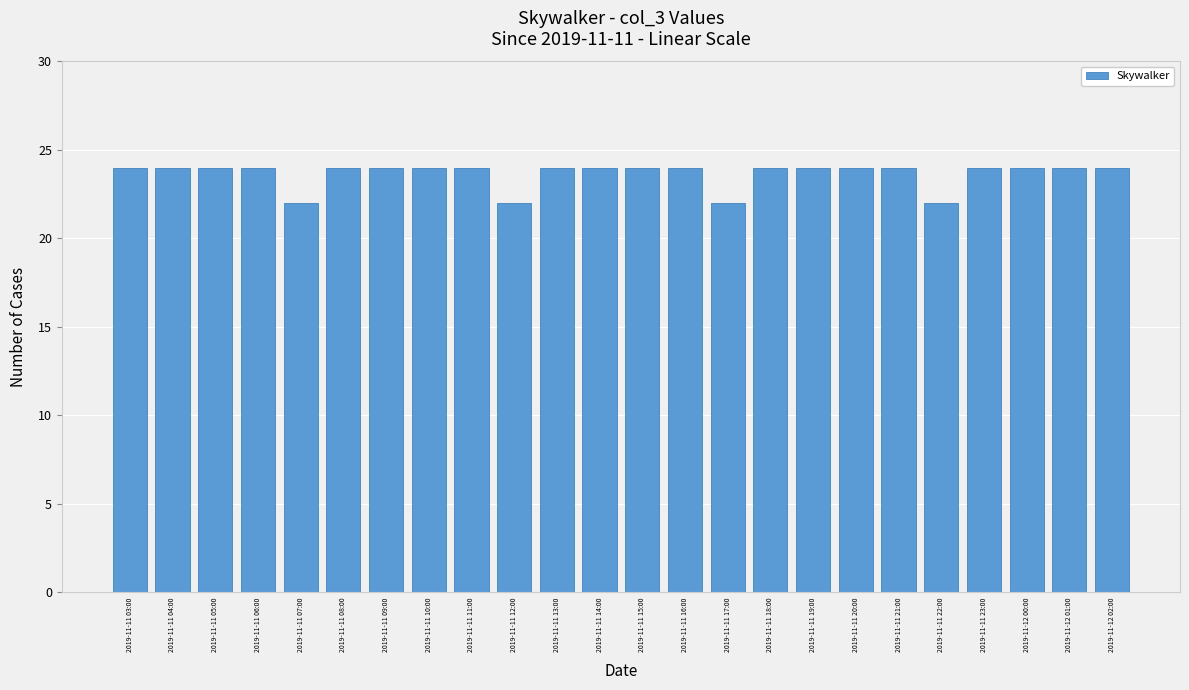

What is the minimum value shown in the chart?

22